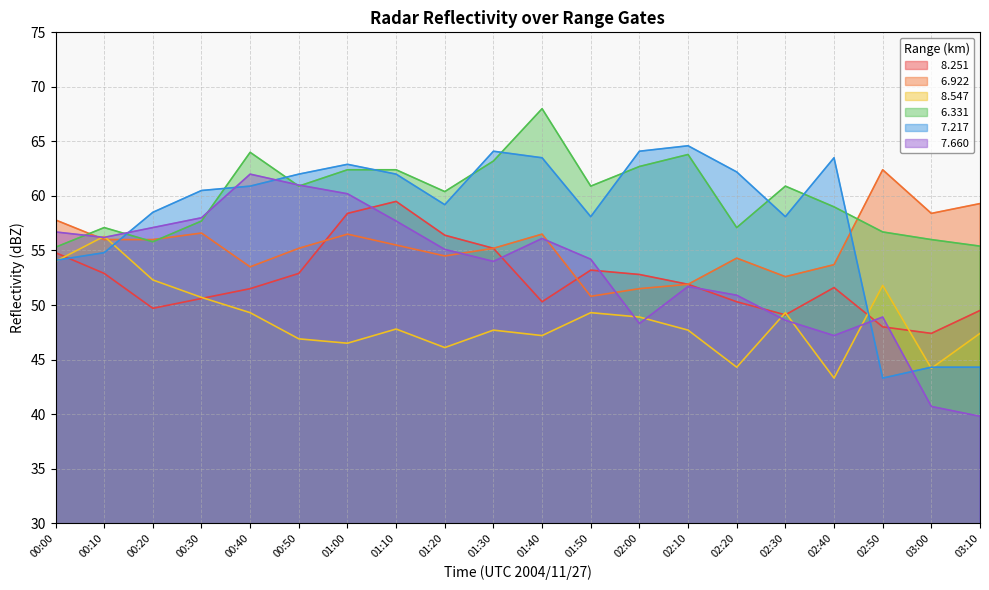

Is it true that   6.922 equals 15.2 at 03:00?

False